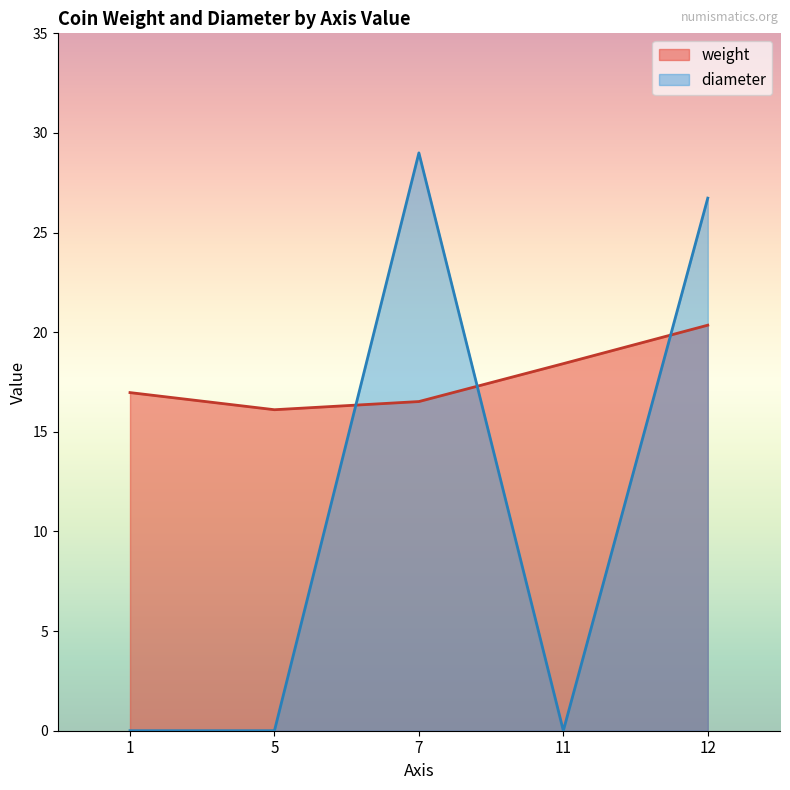

The weight series shows 6.9 at 7. True or false?

False